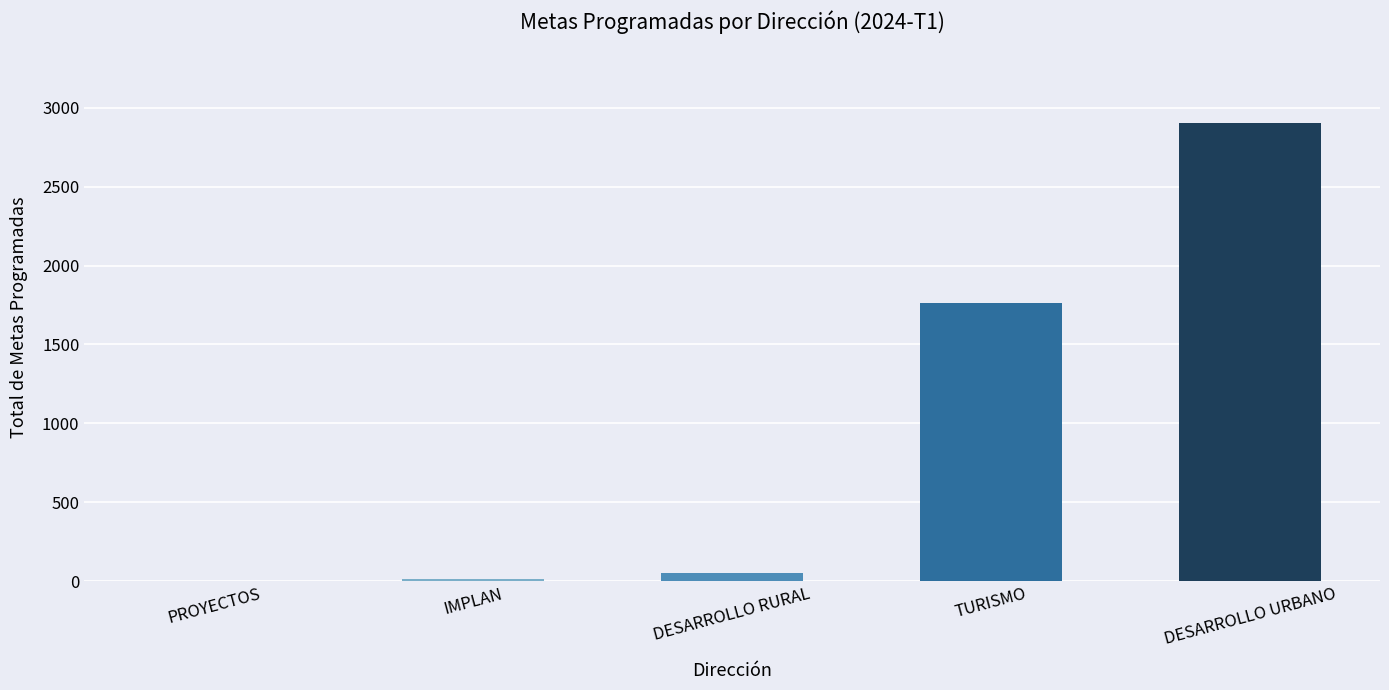

The chart shows a value of 1765 at TURISMO. True or false?

True